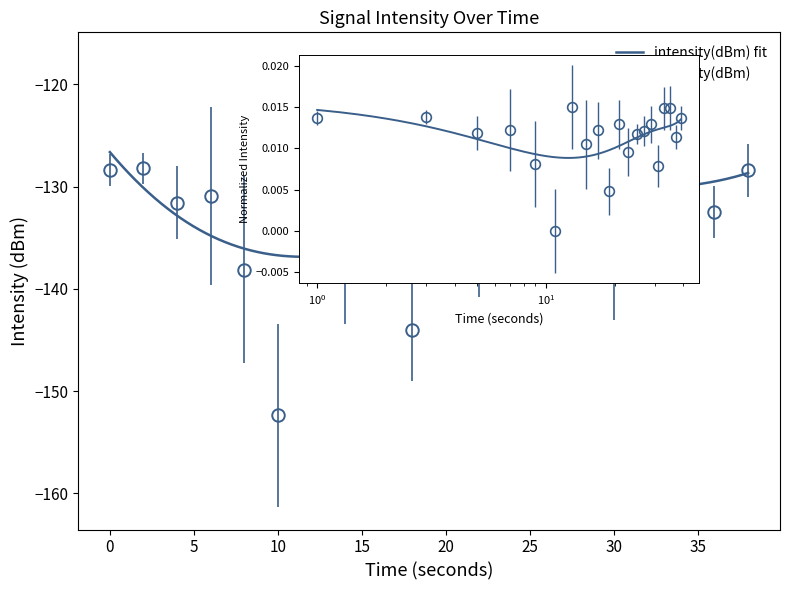

Rank the categories by value from highest to lowest.

12, 34, 32, 2, 0, 38, 28, 20, 6, 16, 26, 4, 24, 36, 14, 22, 8, 30, 18, 10